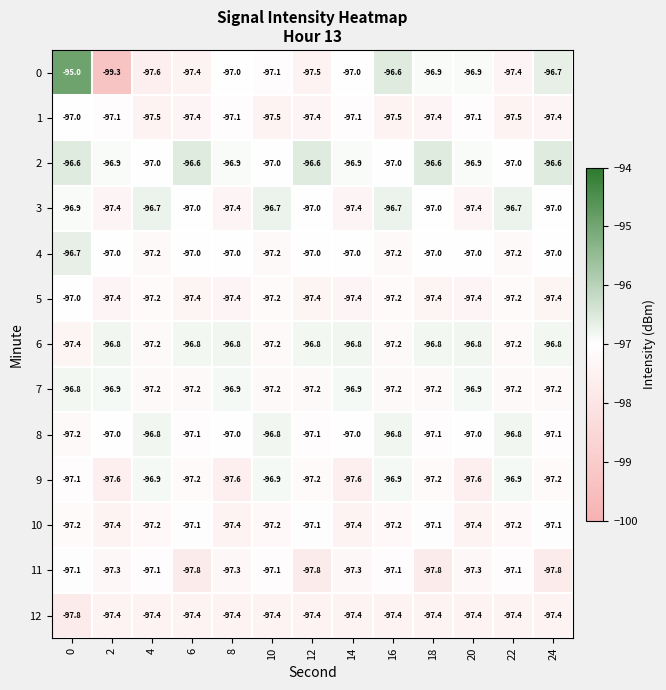

What is the sum of the 3 values at 6 and 4?

-193.7